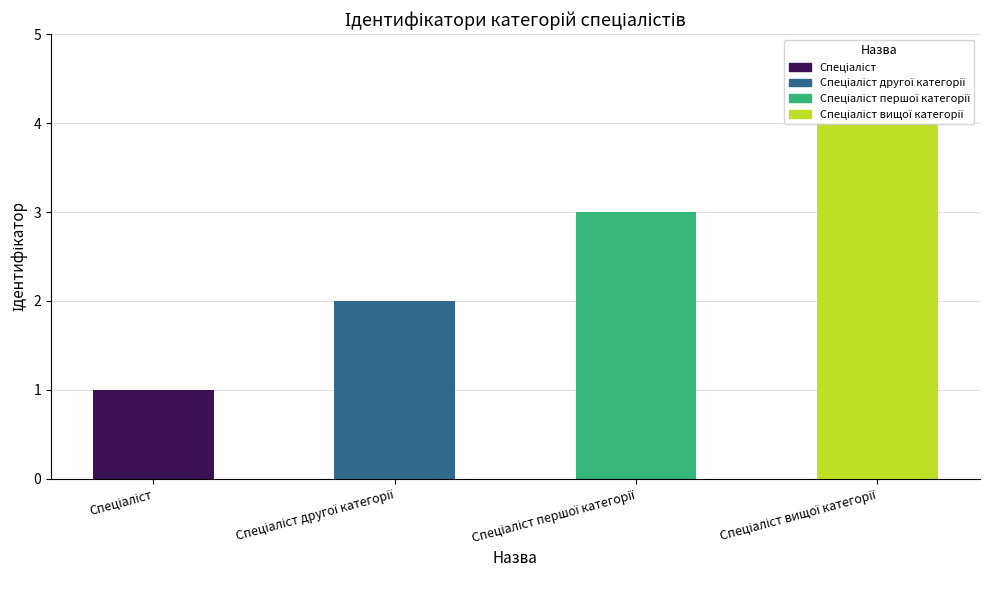

What is the label of the 2nd bar from the right?

Спеціаліст першої категорії